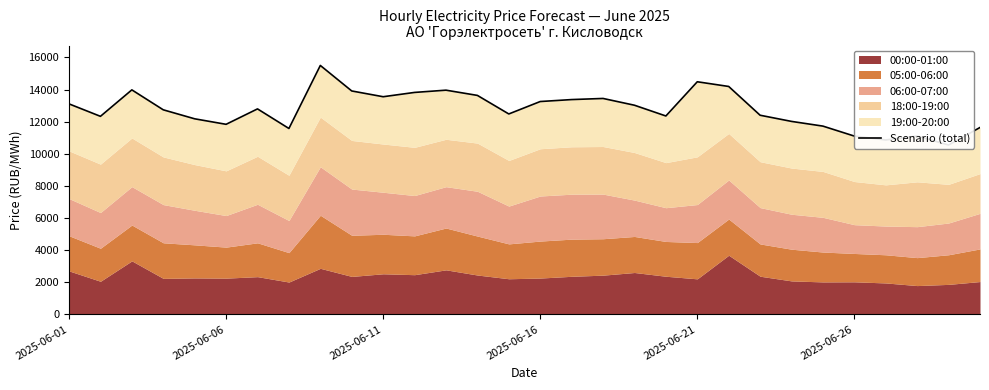

Approximately how many times larger is the value at 13 compared to 26?

1.3